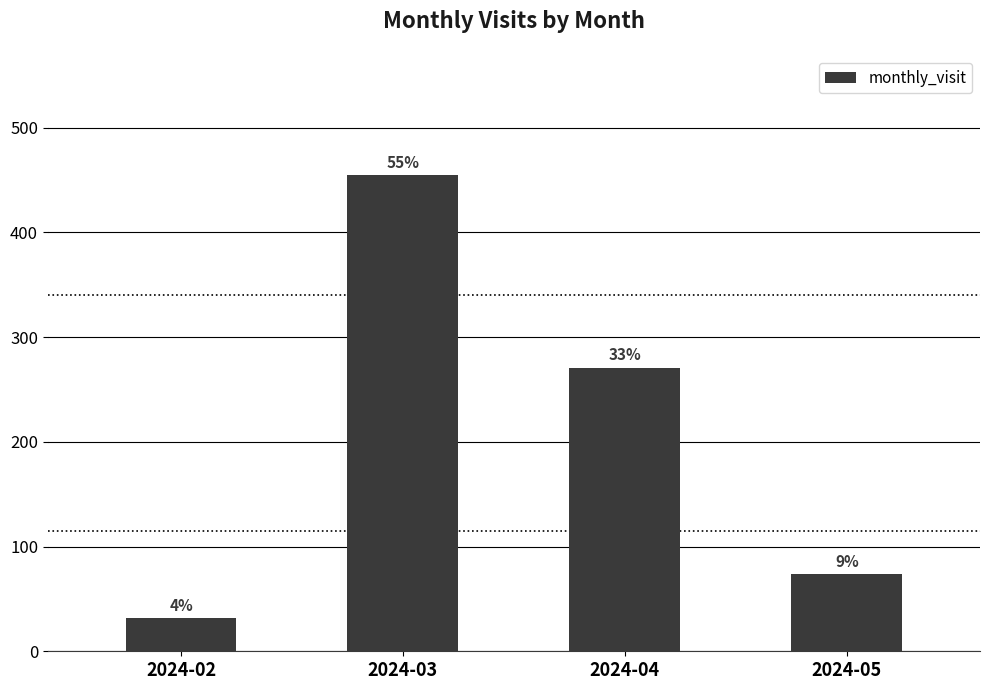

Does the chart contain any negative values?

No